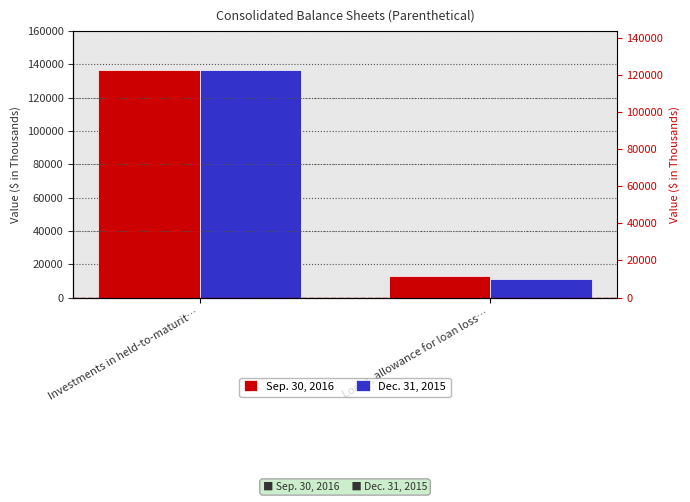

The Sep. 30, 2016 series shows 12969 at Loans, allowance for loan loss…. True or false?

True